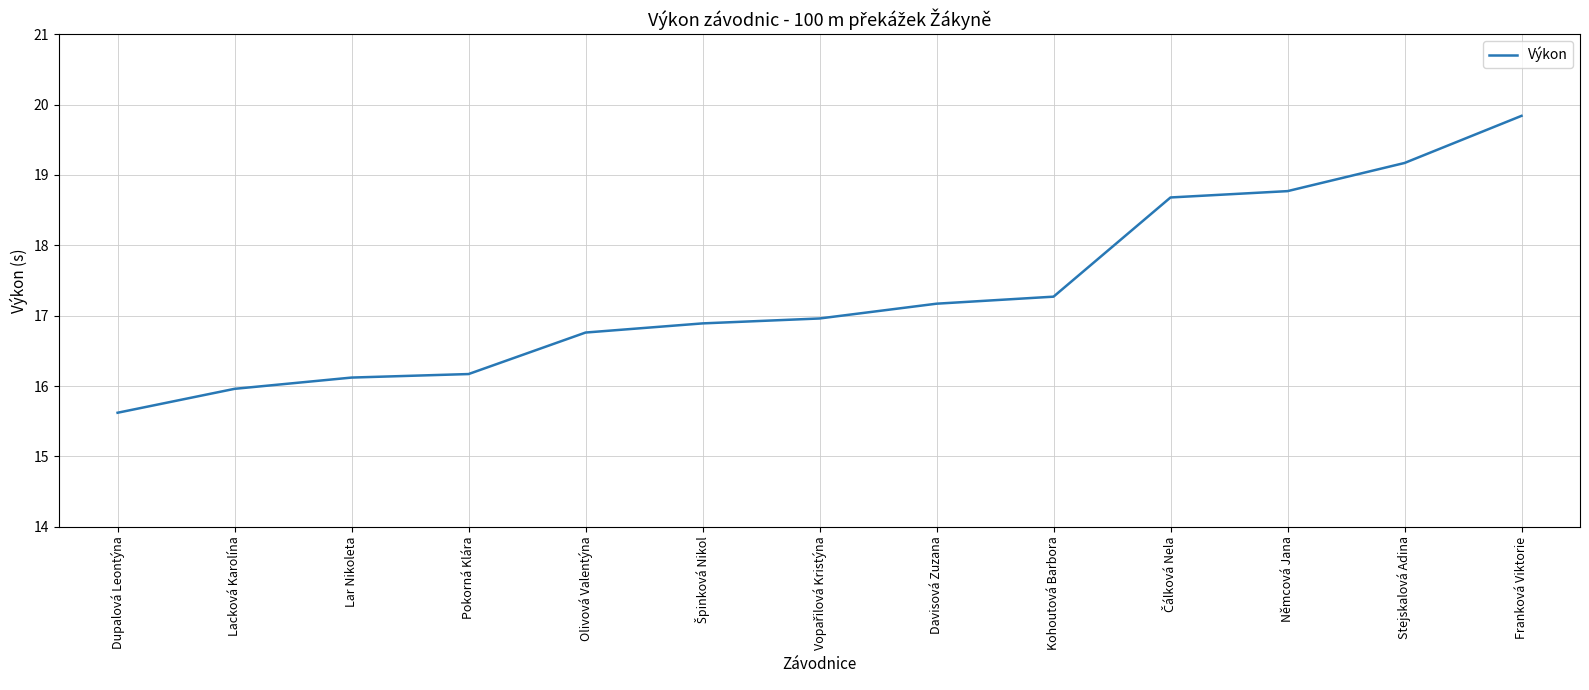

What position from the right is Olivová Valentýna?

9